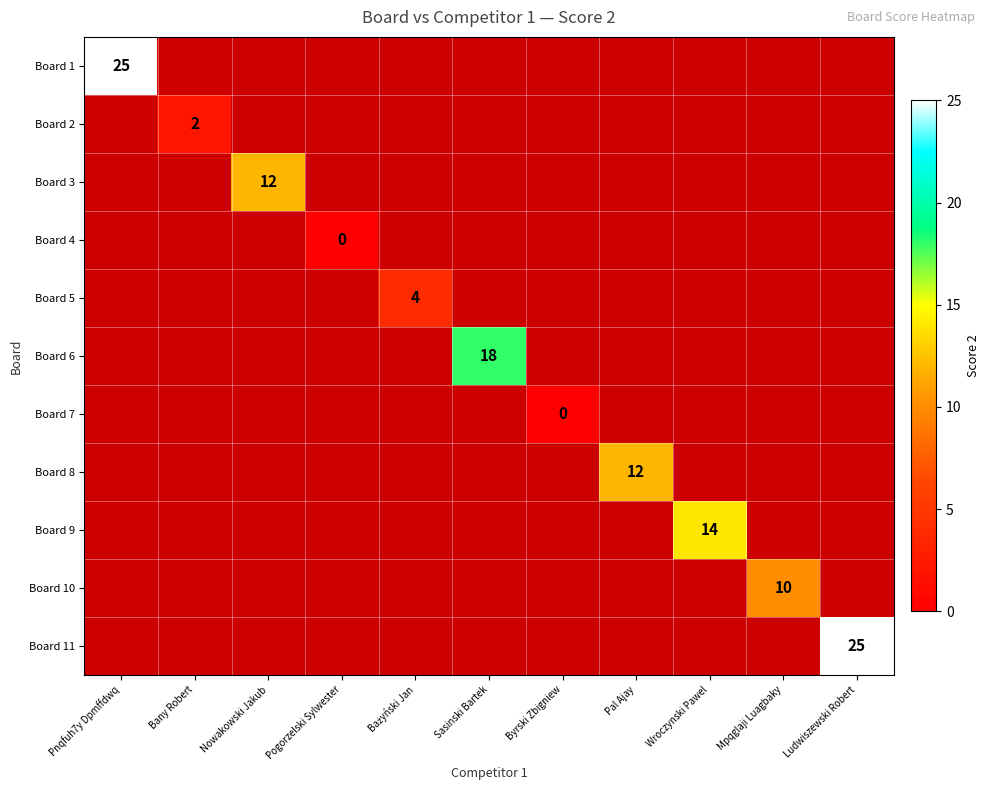

How many categories are shown in the chart?

11